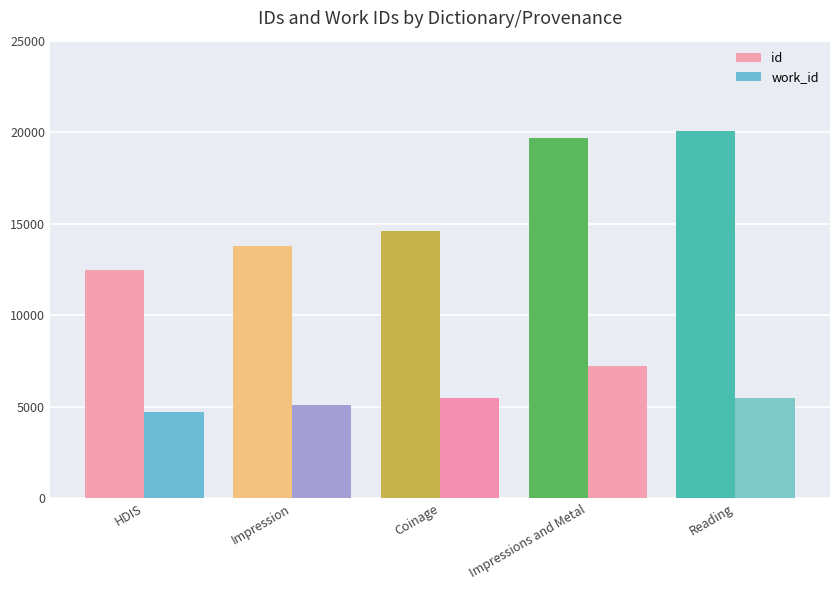

What is the sum of all work_id values?

27987